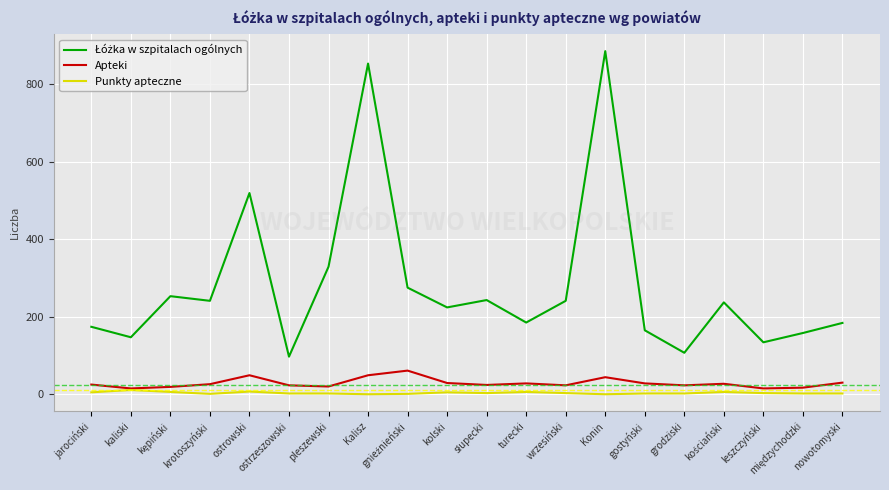

What is the greatest value displayed?

885